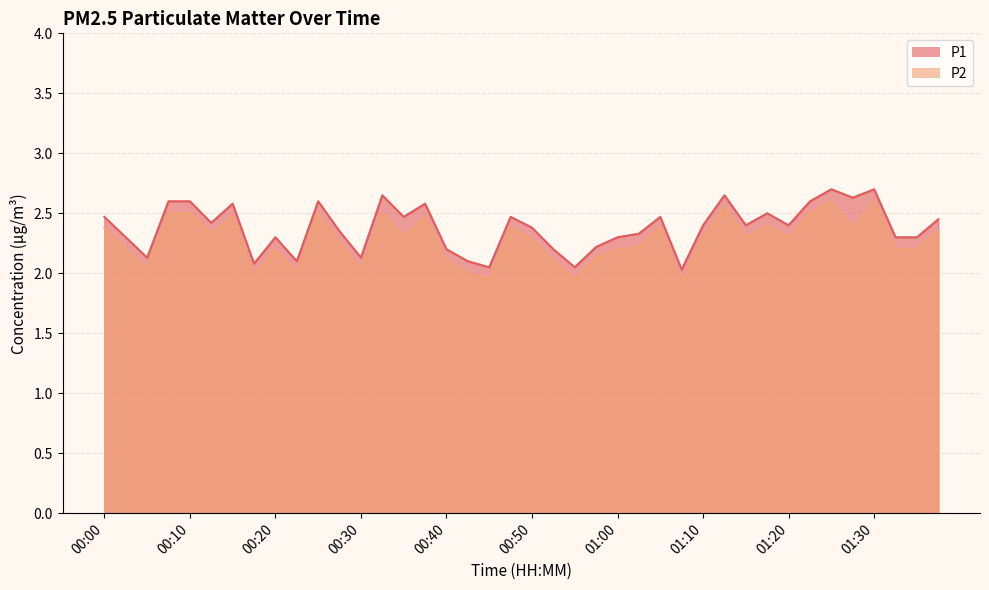

What is the label of the 37th point from the right?

00:07